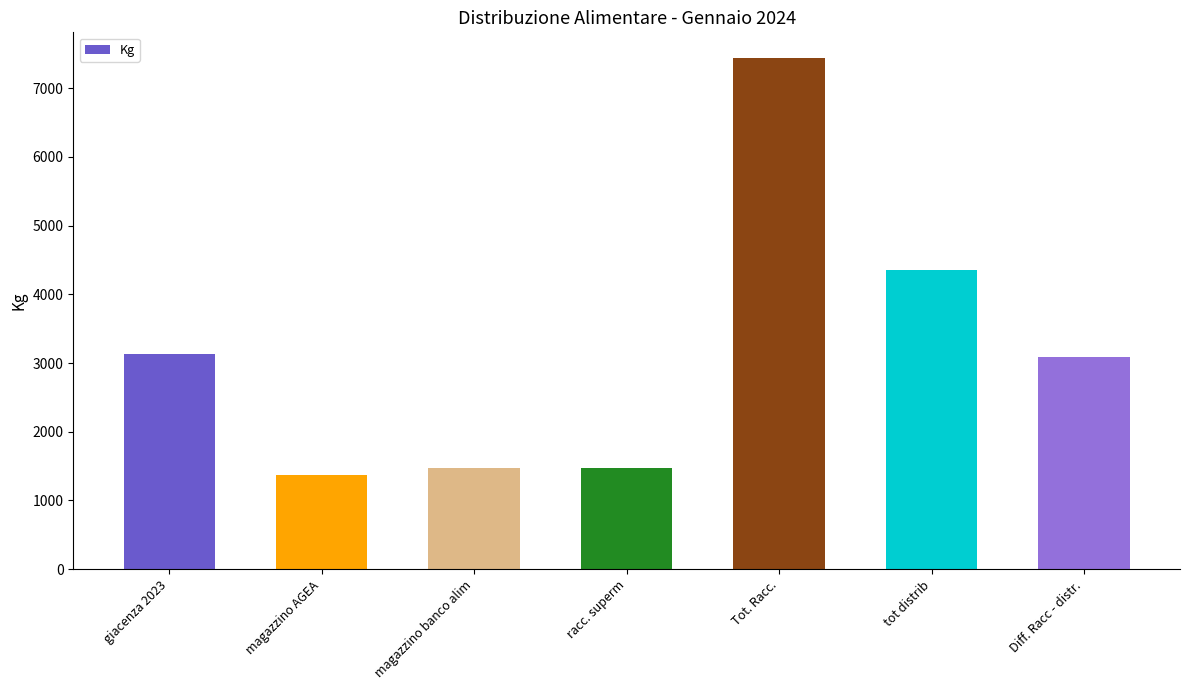

At which label does the data first exceed 3090?

giacenza 2023